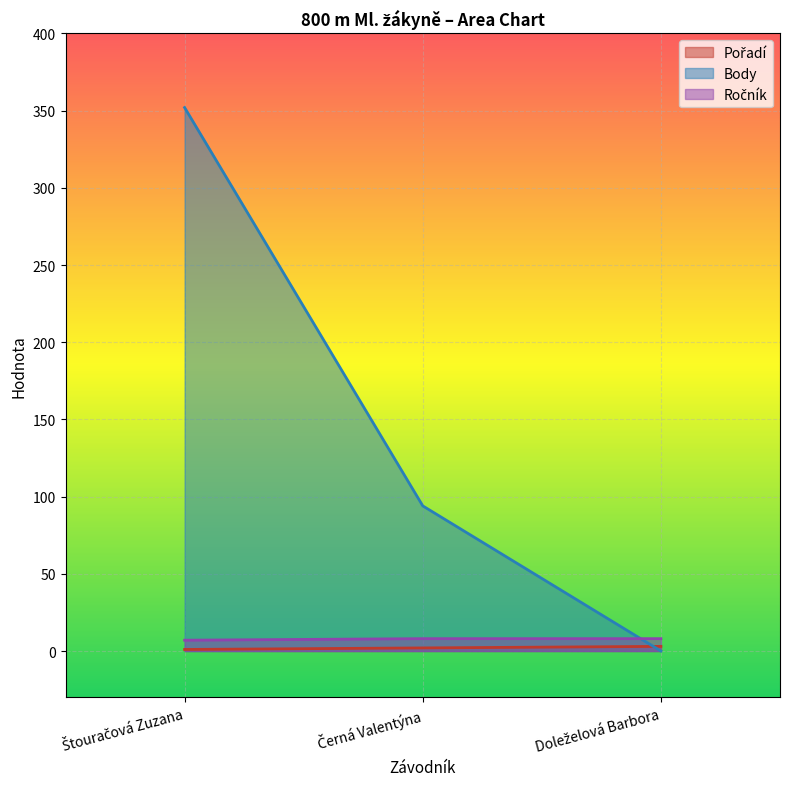

At how many categories does at least one series exceed 177?

1